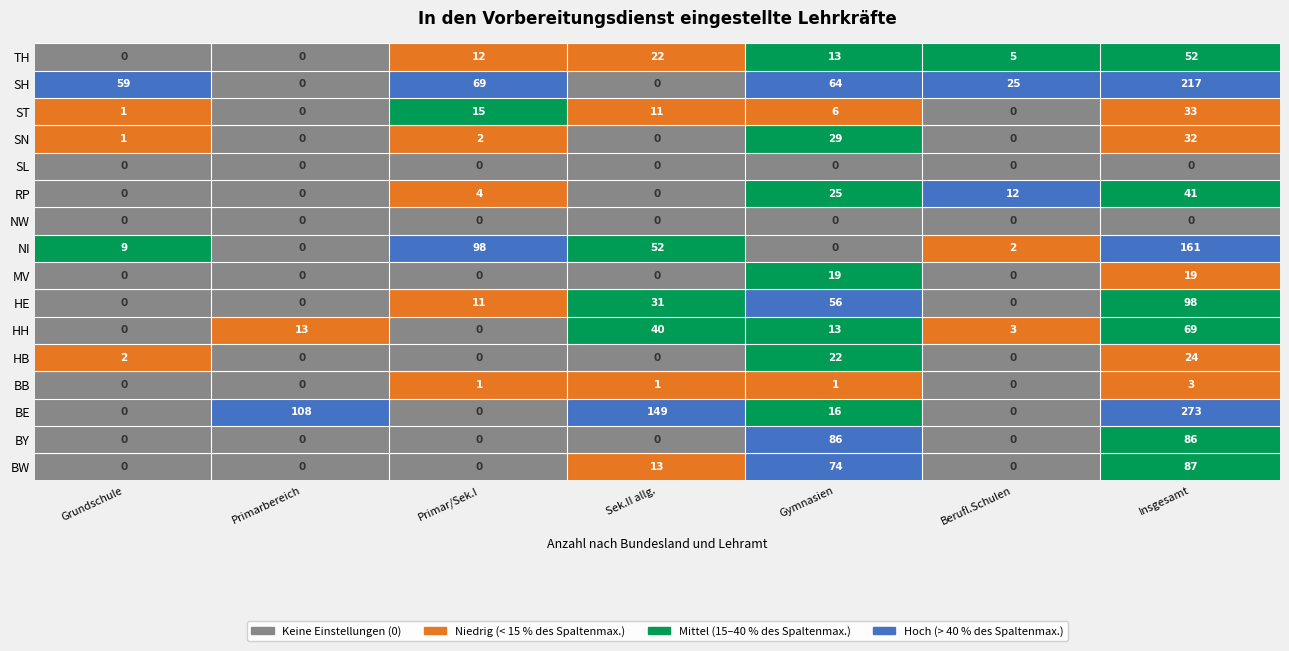

Rank the series by their maximum value, from highest to lowest.

BE, SH, NI, HE, BW, BY, HH, TH, RP, ST, SN, HB, MV, BB, NW, SL